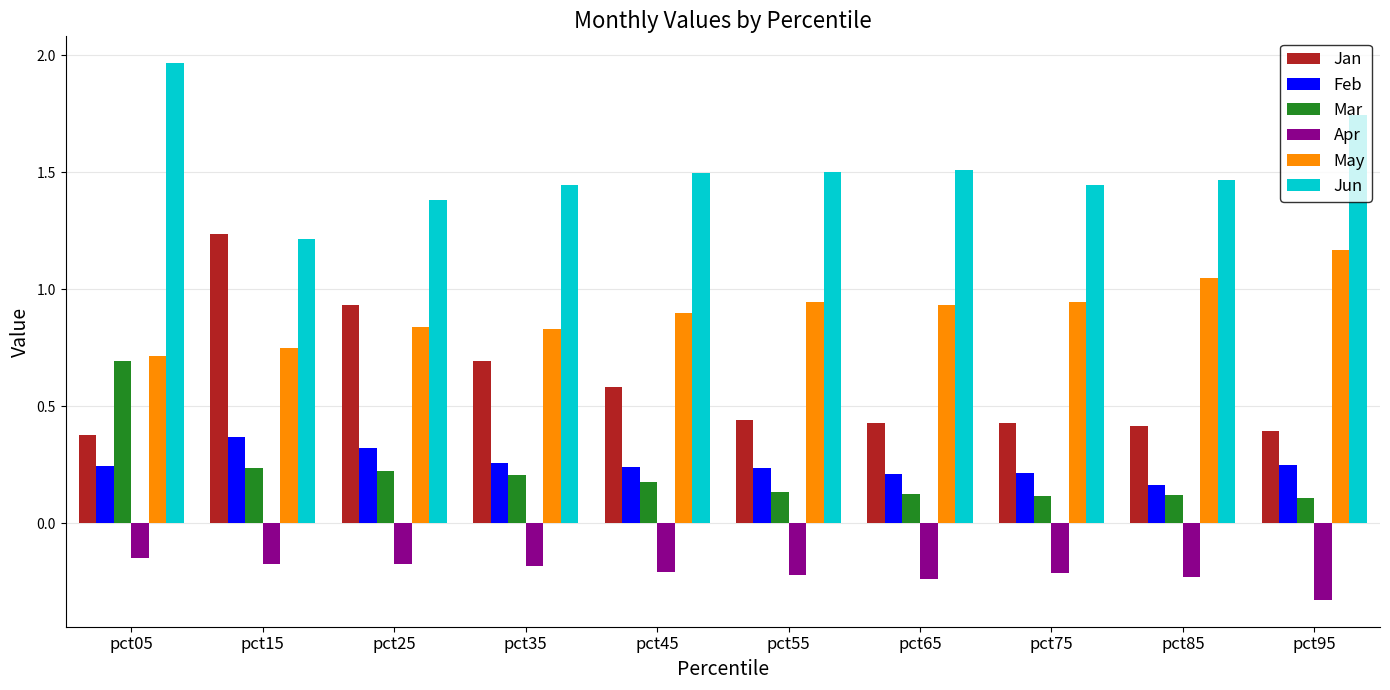

What is the average value of the Jan series?

0.6